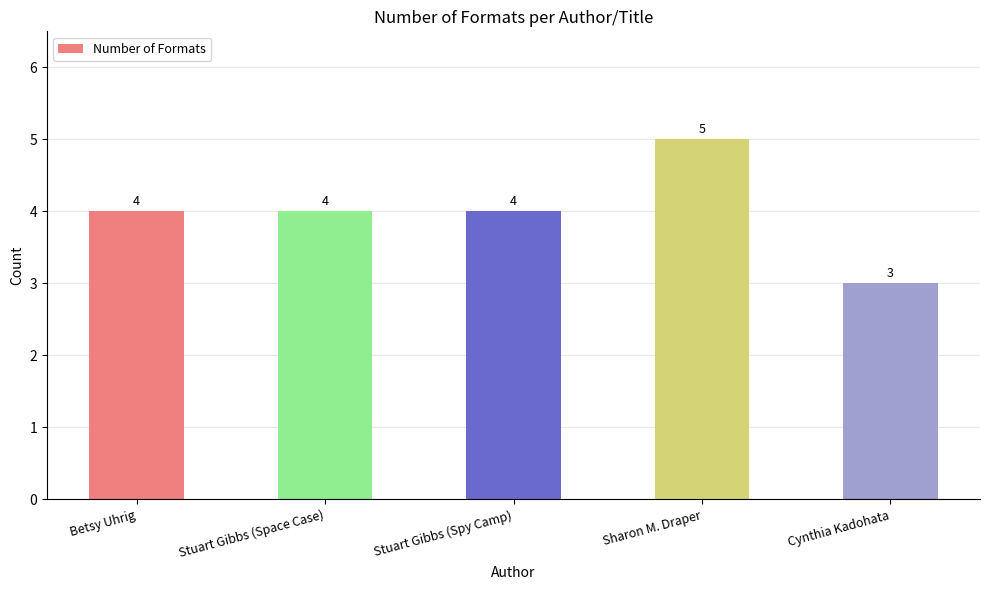

Are the bars horizontal?

No